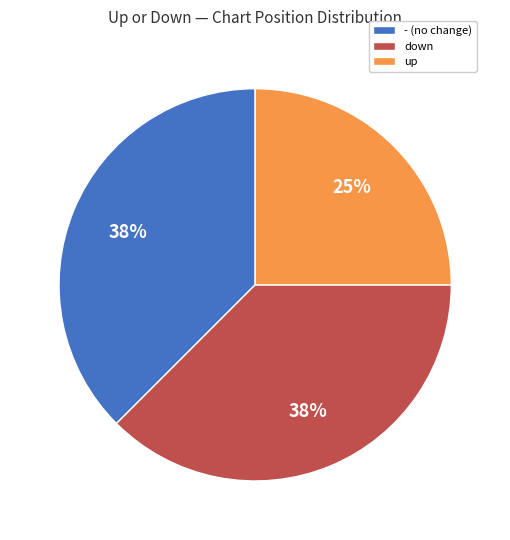

To the nearest percent, what percentage of the pie is up?

25%